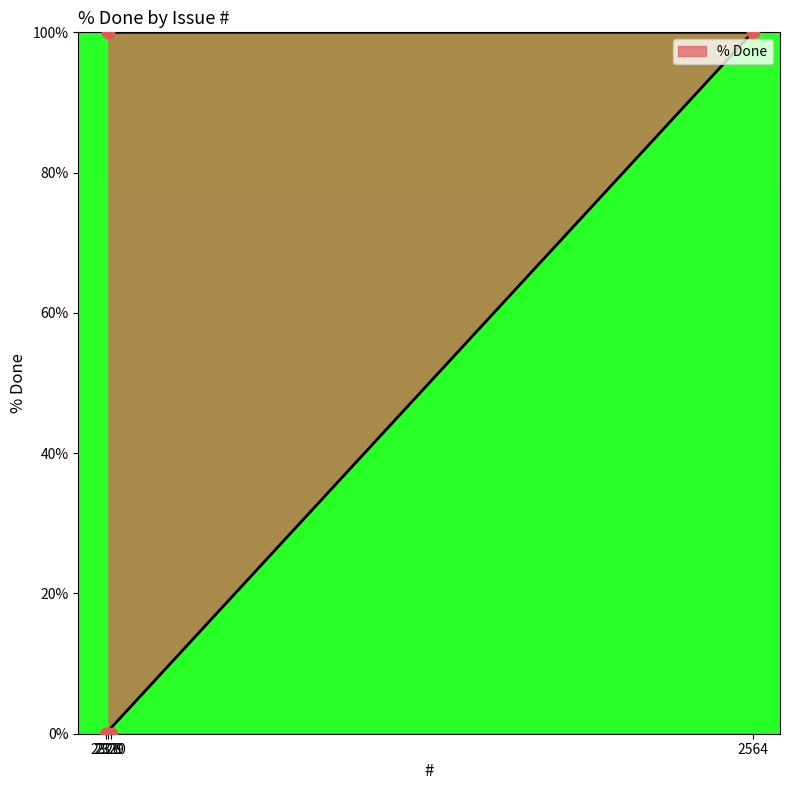

Between 2564 and 2330, which is larger?

2564